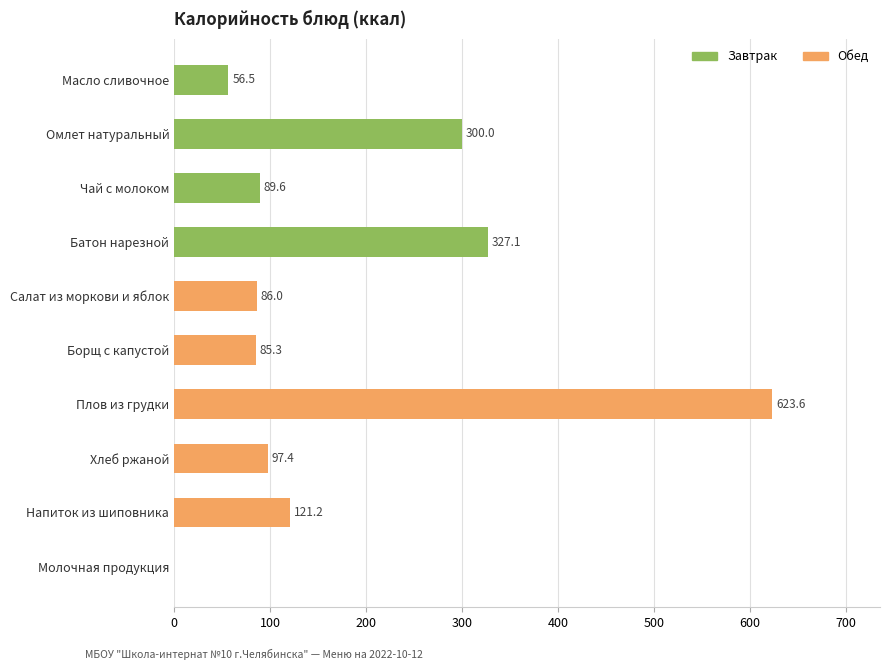

What is the average value?

178.7